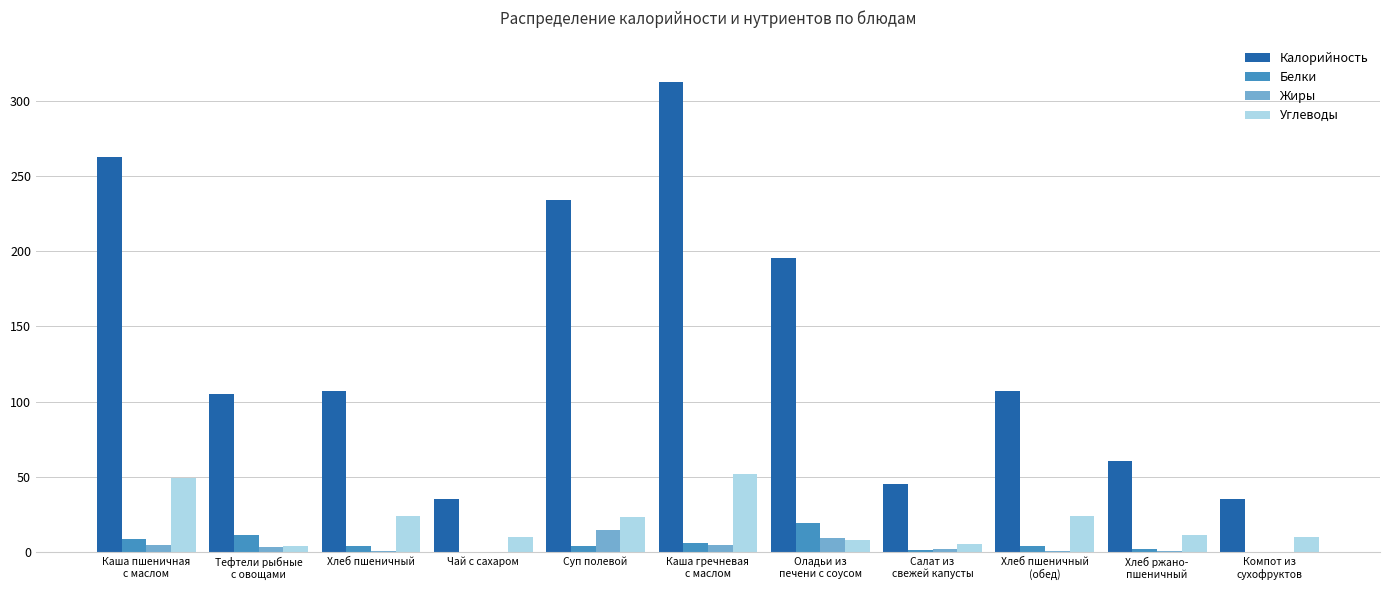

True or false: Калорийность has a value of 326.5 at Суп полевой.

False